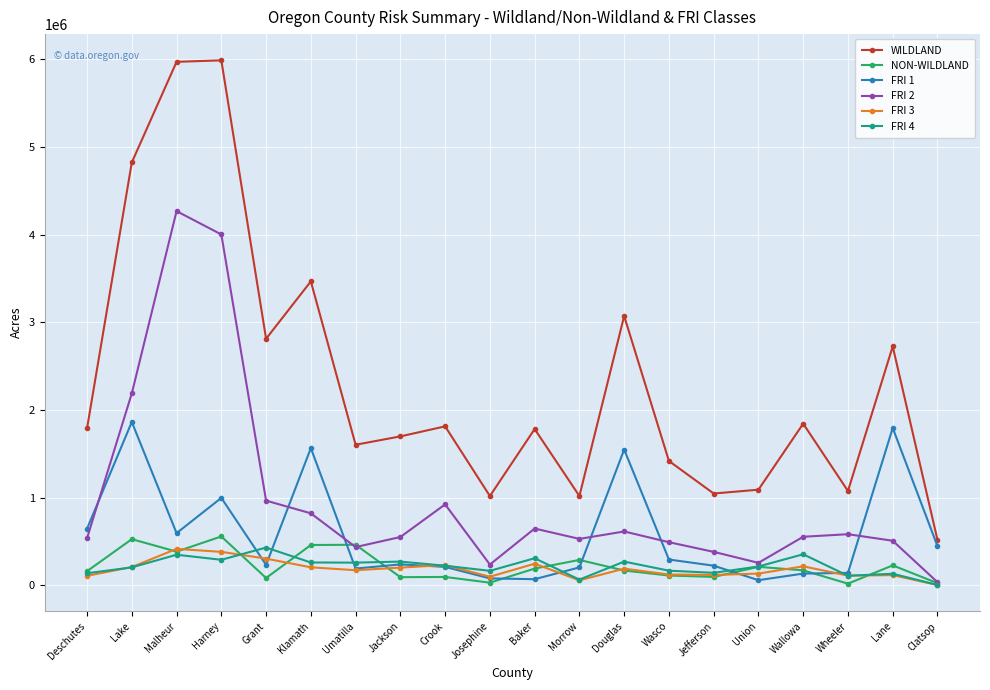

What is the label of the 3rd point from the left?

Malheur